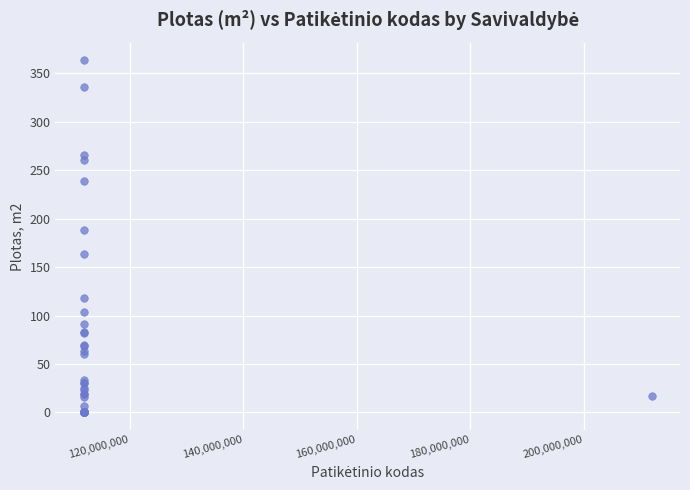

What Y value in the scatter plot is closest to 181?

188.5